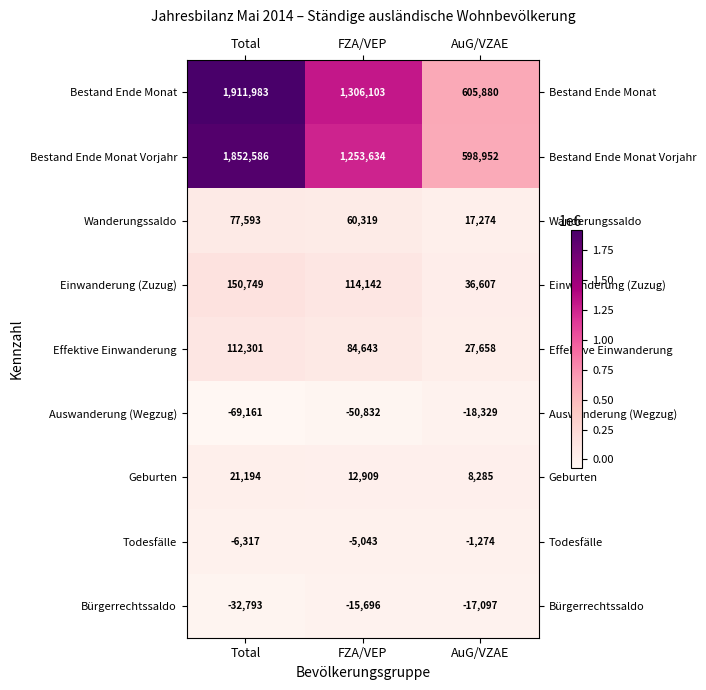

Reading left to right, transcribe all the data shown in this chart.

Bestand Ende Monat: Total=1911983	FZA/VEP=1306103	AuG/VZAE=605880
Bestand Ende Monat Vorjahr: Total=1852586	FZA/VEP=1253634	AuG/VZAE=598952
Wanderungssaldo: Total=77593	FZA/VEP=60319	AuG/VZAE=17274
Einwanderung (Zuzug): Total=150749	FZA/VEP=114142	AuG/VZAE=36607
Effektive Einwanderung: Total=112301	FZA/VEP=84643	AuG/VZAE=27658
Auswanderung (Wegzug): Total=-69161	FZA/VEP=-50832	AuG/VZAE=-18329
Geburten: Total=21194	FZA/VEP=12909	AuG/VZAE=8285
Todesfälle: Total=-6317	FZA/VEP=-5043	AuG/VZAE=-1274
Bürgerrechtssaldo: Total=-32793	FZA/VEP=-15696	AuG/VZAE=-17097